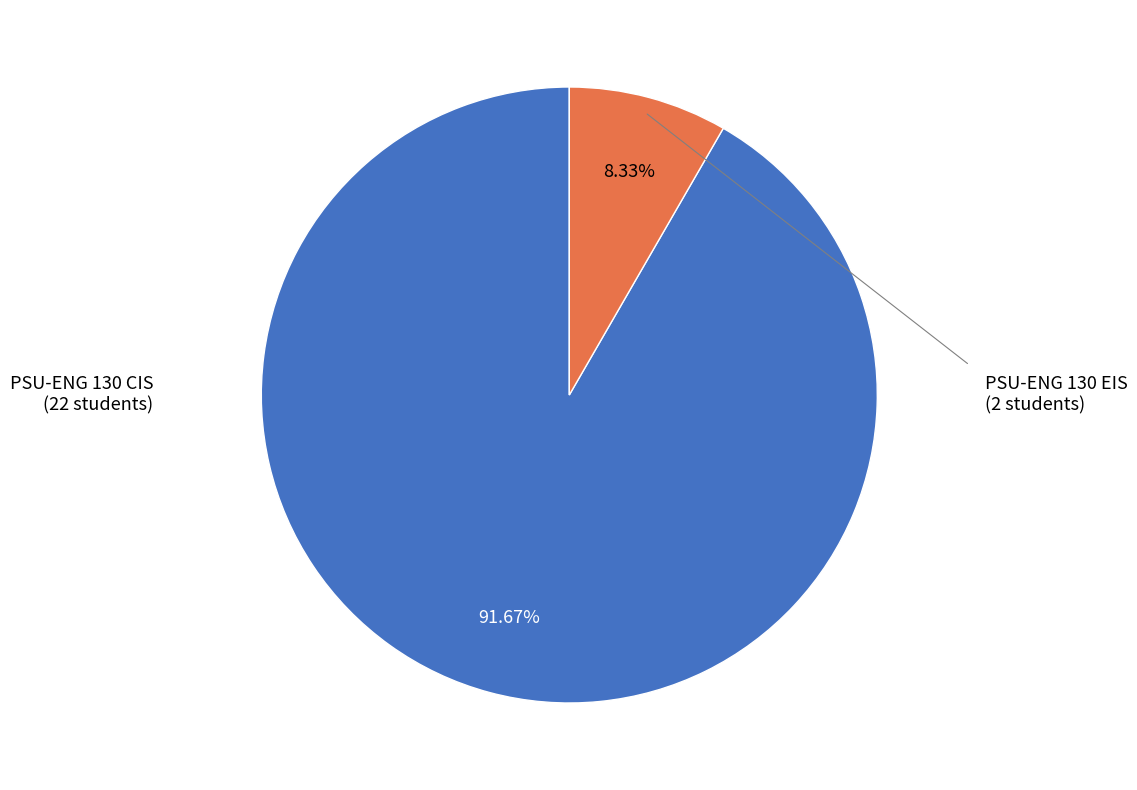

Count the number of slices in the pie.

2